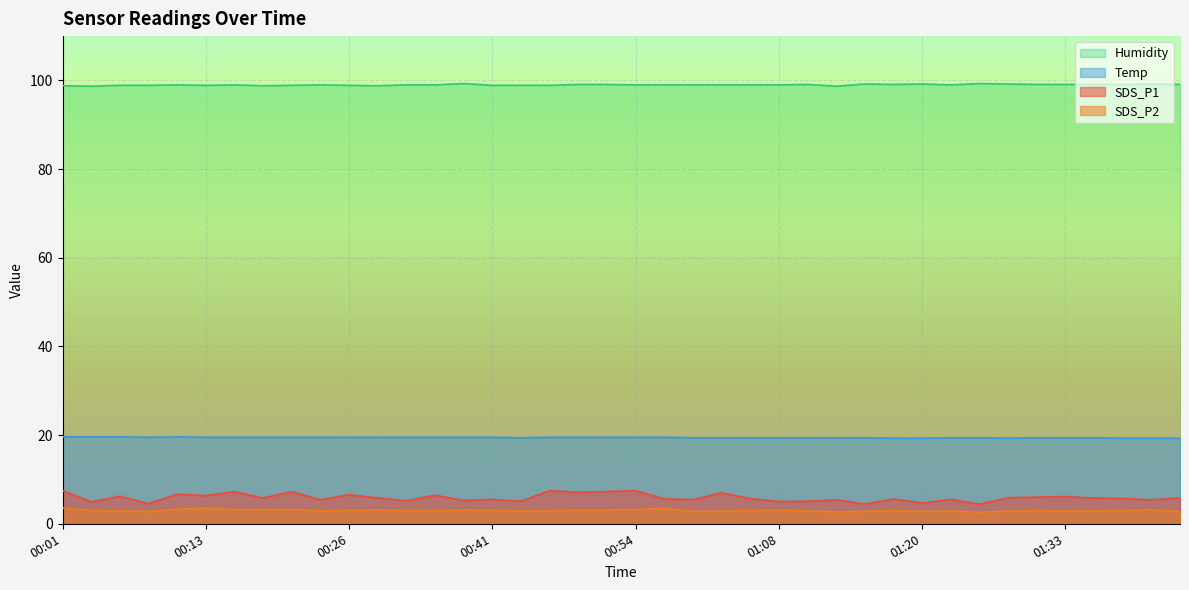

True or false: Temp has a value of 10.0 at 01:20.

False